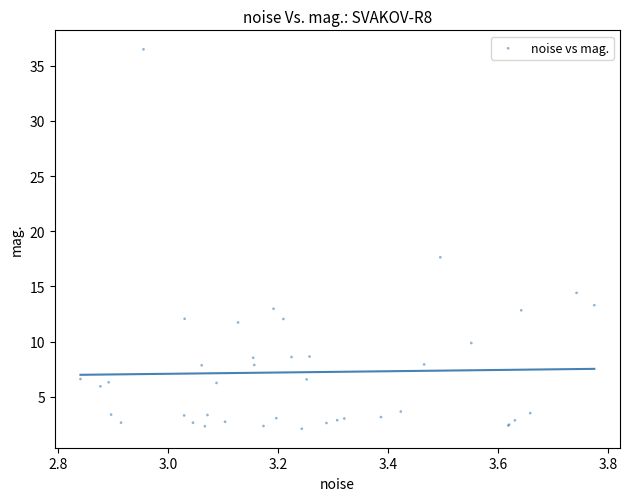

What Y value in the scatter plot is closest to 19?

17.6